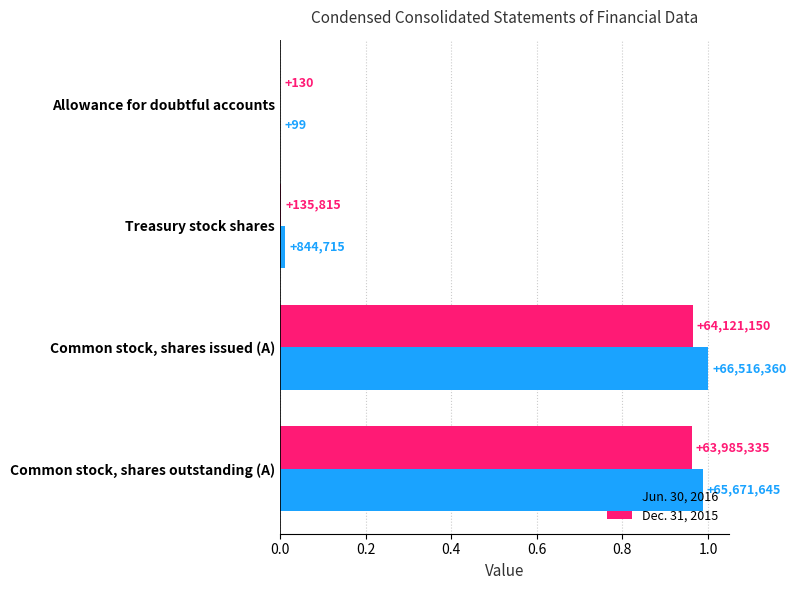

What are all the series names shown in the legend?

Jun. 30, 2016, Dec. 31, 2015